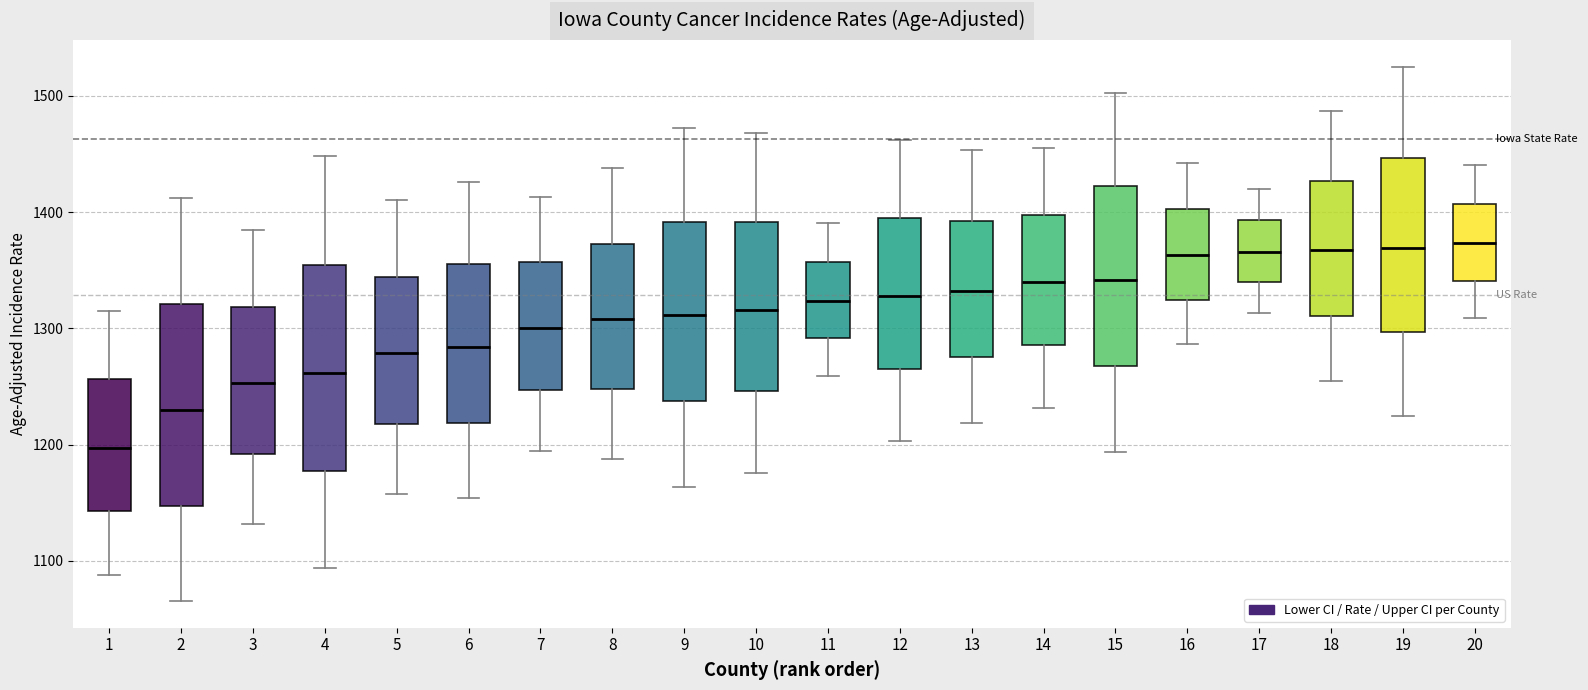

Reading left to right, transcribe this box plot: for each box, give where its median line is, the range the box spans, and where its two whiskers end, as read against the y-axis. The values are not printed on the chart, so give them approximately, as read against the axis.

1: median 1200, box 1140 to 1260, whiskers 1090 to 1310
2: median 1230, box 1150 to 1320, whiskers 1070 to 1410
3: median 1250, box 1190 to 1320, whiskers 1130 to 1380
4: median 1260, box 1180 to 1350, whiskers 1090 to 1450
5: median 1280, box 1220 to 1340, whiskers 1160 to 1410
6: median 1280, box 1220 to 1360, whiskers 1150 to 1430
7: median 1300, box 1250 to 1360, whiskers 1190 to 1410
8: median 1310, box 1250 to 1370, whiskers 1190 to 1440
9: median 1310, box 1240 to 1390, whiskers 1160 to 1470
10: median 1320, box 1250 to 1390, whiskers 1180 to 1470
11: median 1320, box 1290 to 1360, whiskers 1260 to 1390
12: median 1330, box 1270 to 1390, whiskers 1200 to 1460
13: median 1330, box 1280 to 1390, whiskers 1220 to 1450
14: median 1340, box 1290 to 1400, whiskers 1230 to 1460
15: median 1340, box 1270 to 1420, whiskers 1190 to 1500
16: median 1360, box 1320 to 1400, whiskers 1290 to 1440
17: median 1370, box 1340 to 1390, whiskers 1310 to 1420
18: median 1370, box 1310 to 1430, whiskers 1250 to 1490
19: median 1370, box 1300 to 1450, whiskers 1220 to 1530
20: median 1370, box 1340 to 1410, whiskers 1310 to 1440